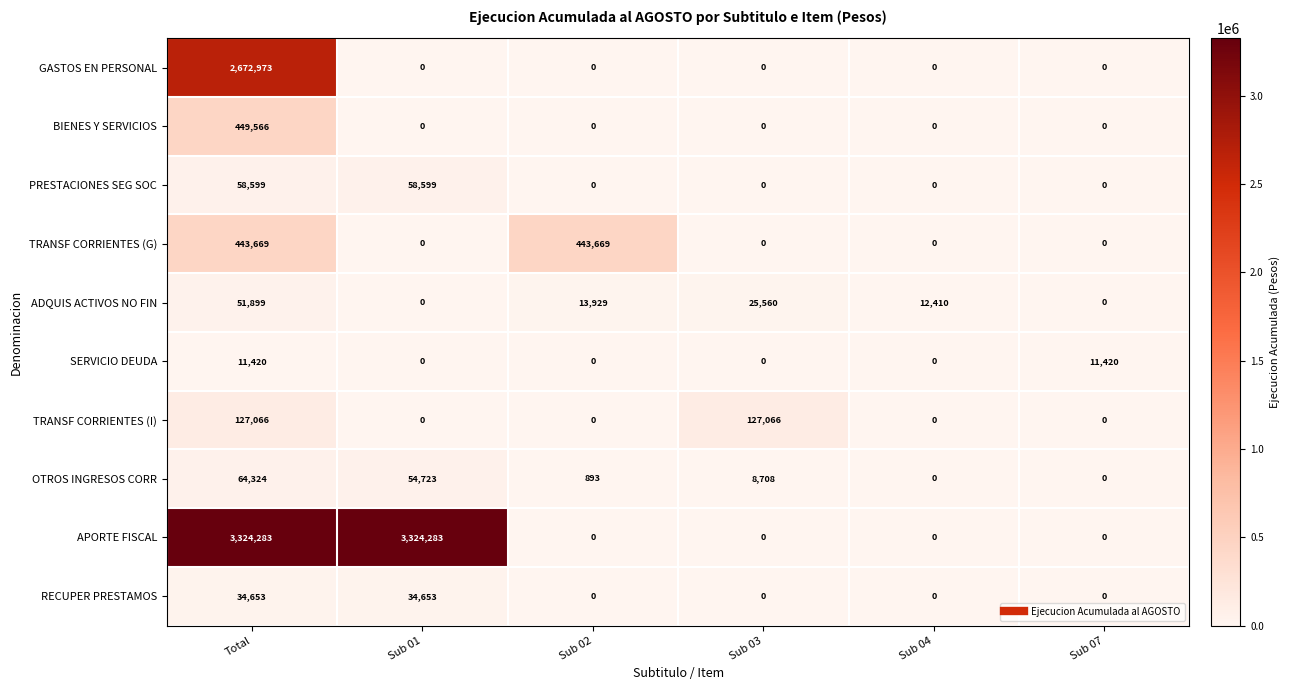

Rank the series by their maximum value, from lowest to highest.

SERVICIO DEUDA, RECUPER PRESTAMOS, ADQUIS ACTIVOS NO FIN, PRESTACIONES SEG SOC, OTROS INGRESOS CORR, TRANSF CORRIENTES (I), TRANSF CORRIENTES (G), BIENES Y SERVICIOS, GASTOS EN PERSONAL, APORTE FISCAL